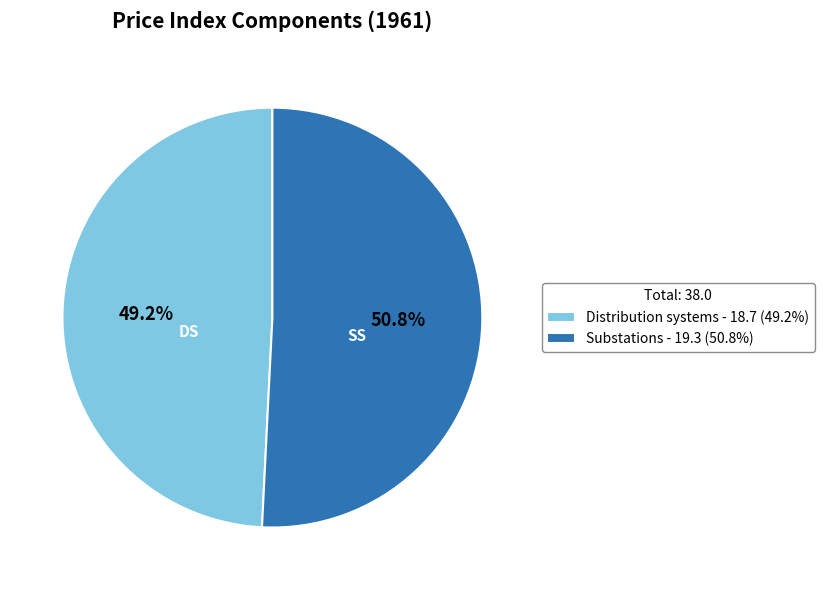

True or false: Substations accounts for 51% of the total.

True